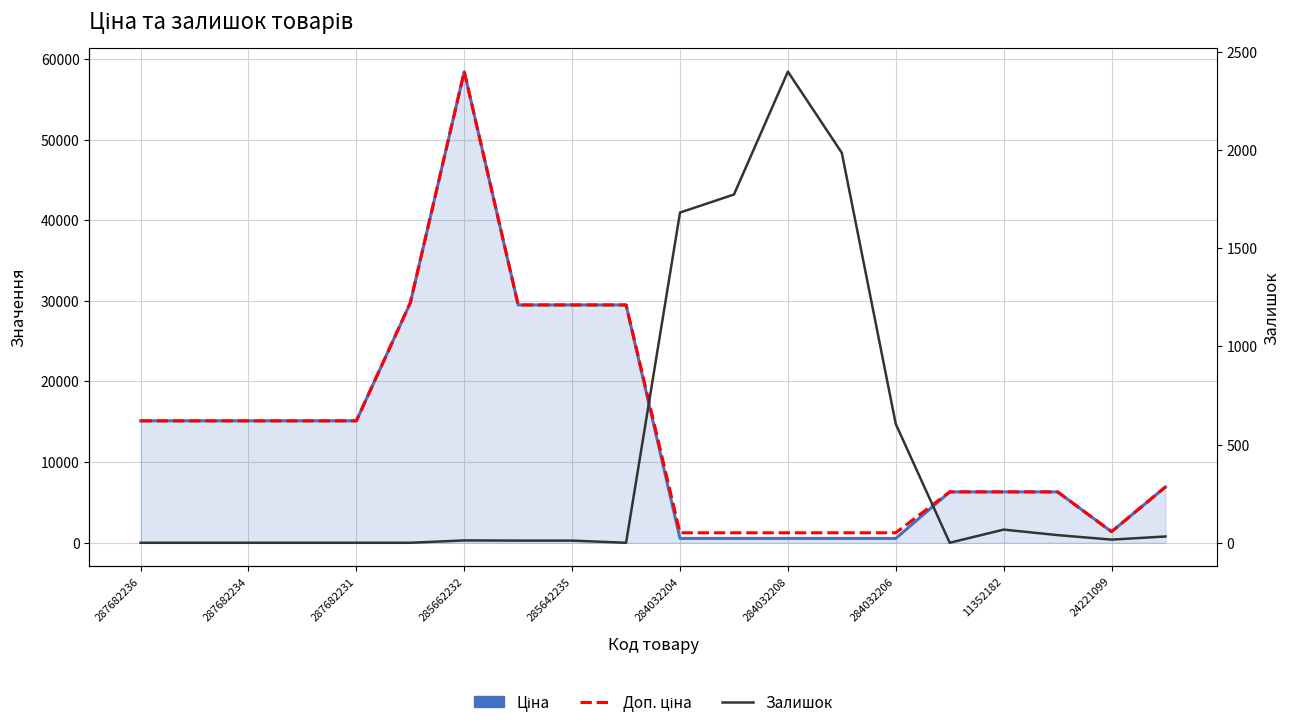

Is the value of Ціна at 285662232 greater than the value of Залишок at 14?

Yes